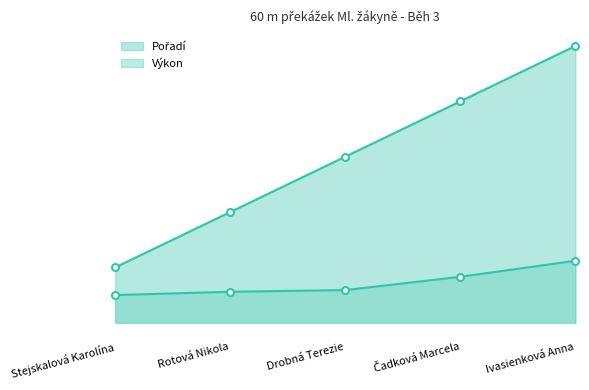

At which category is the sum across all series the highest?

Ivasienková Anna